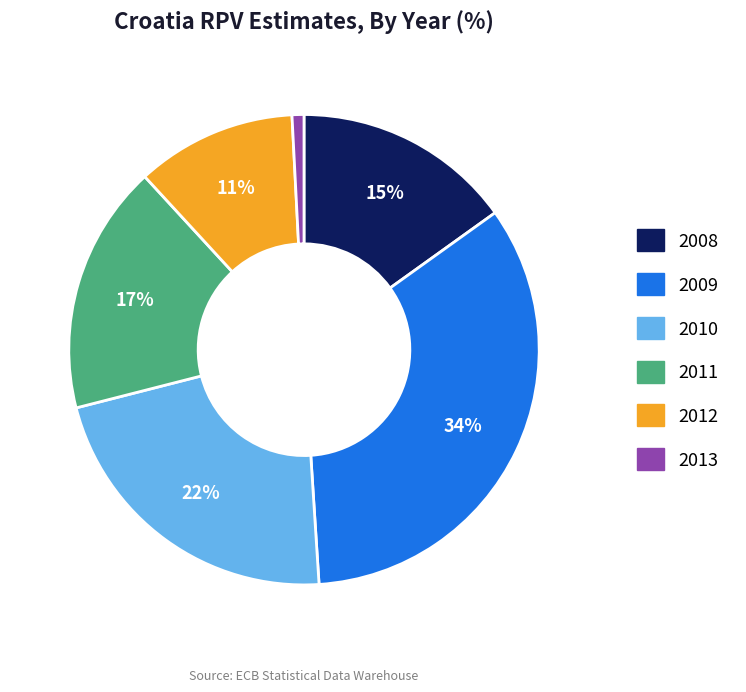

Which category has the biggest portion of the pie?

2009